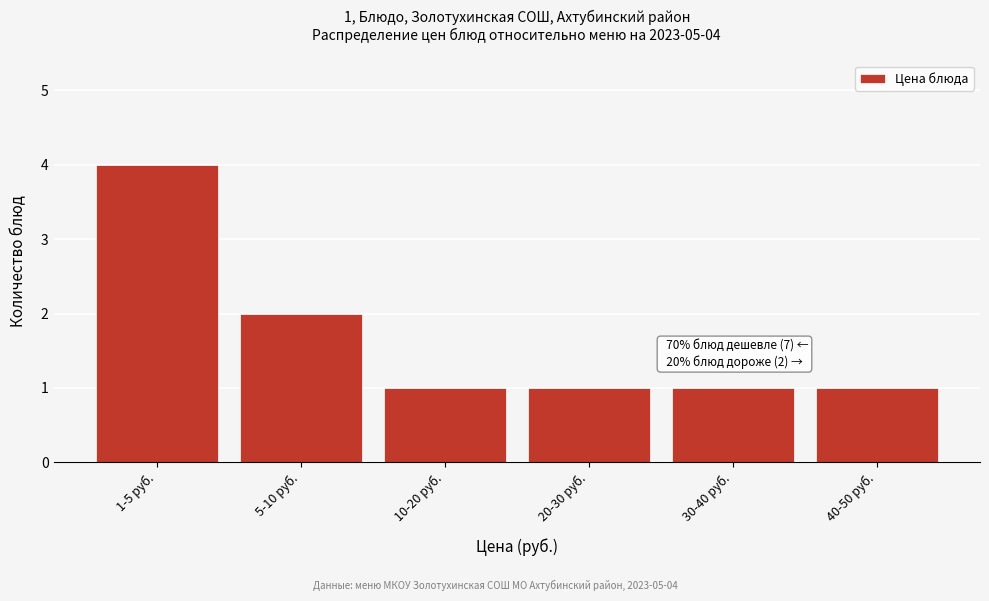

Reading left to right, transcribe all the data shown in this chart.

1-5 руб.=4	5-10 руб.=2	10-20 руб.=1	20-30 руб.=1	30-40 руб.=1	40-50 руб.=1